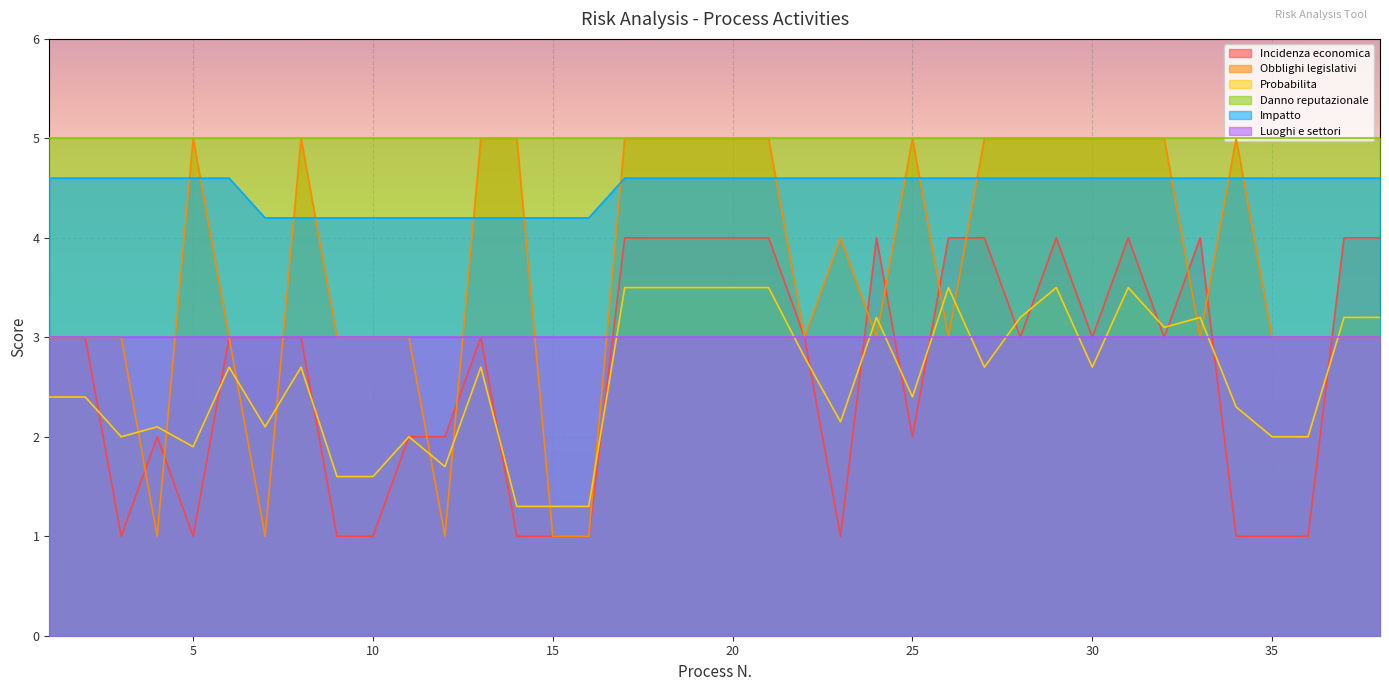

What is the smallest value displayed?

1.0